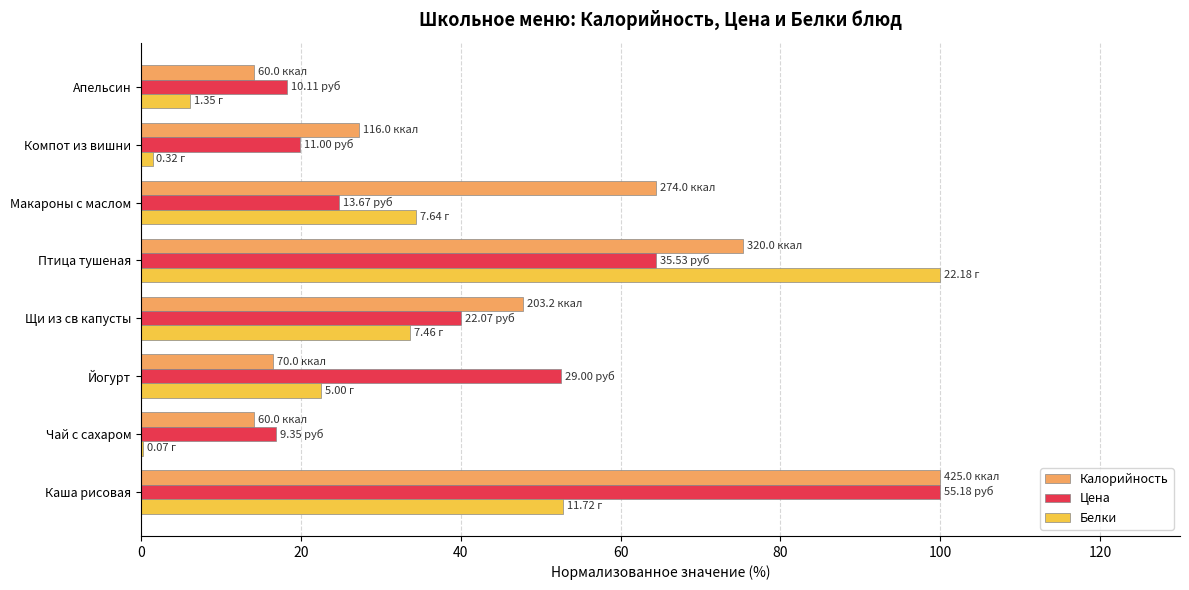

What is the sum of the Цена values at Щи из св капусты and Йогурт?

92.6